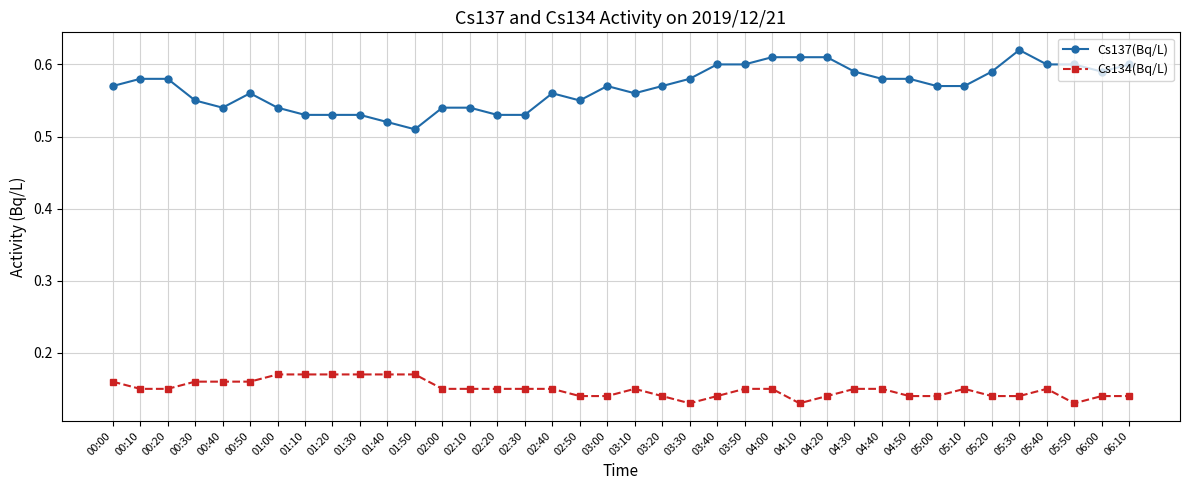

What is the sum of the Cs134(Bq/L) values at 01:40 and 04:30?

0.3